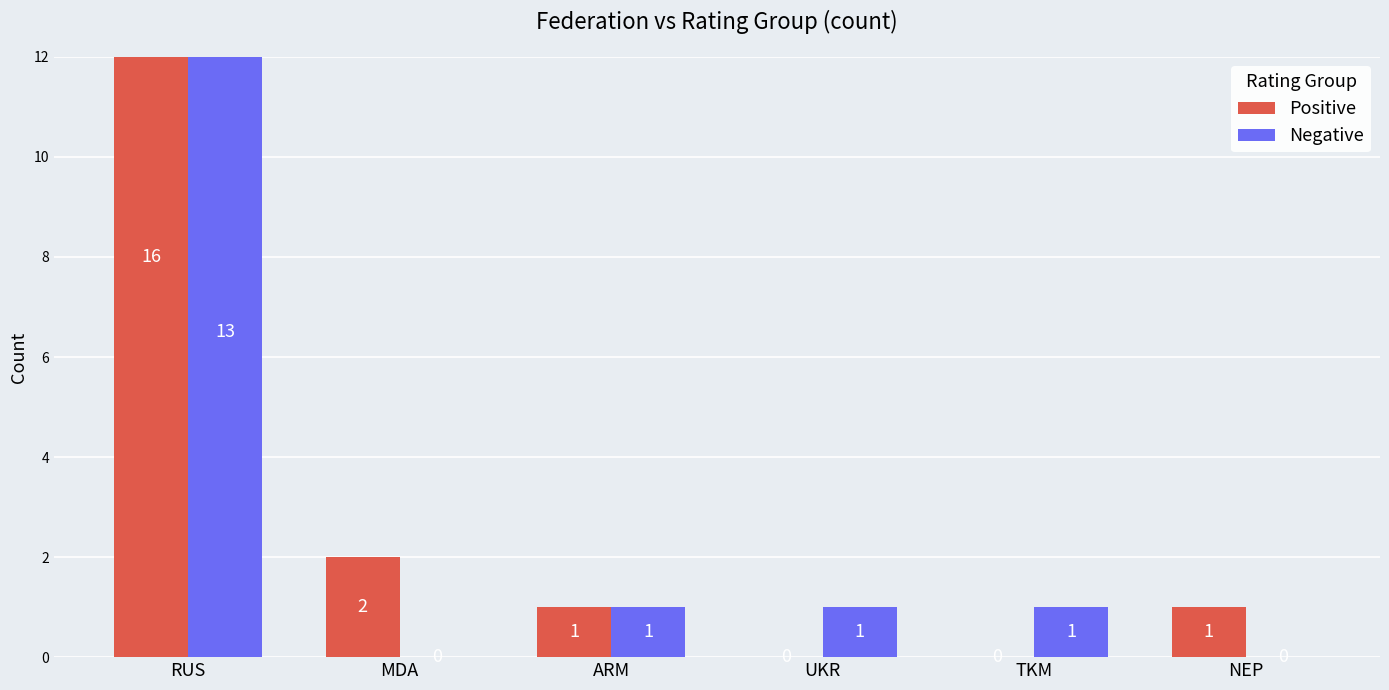

How many groups of bars are there?

6